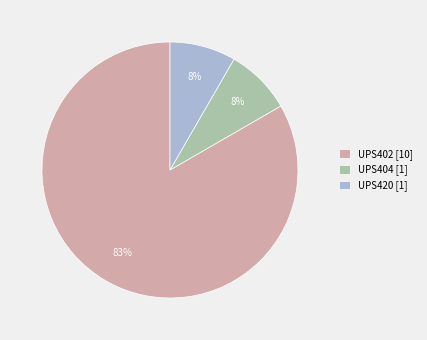

What percentage is the UPS404 slice, to the nearest percent?

8%